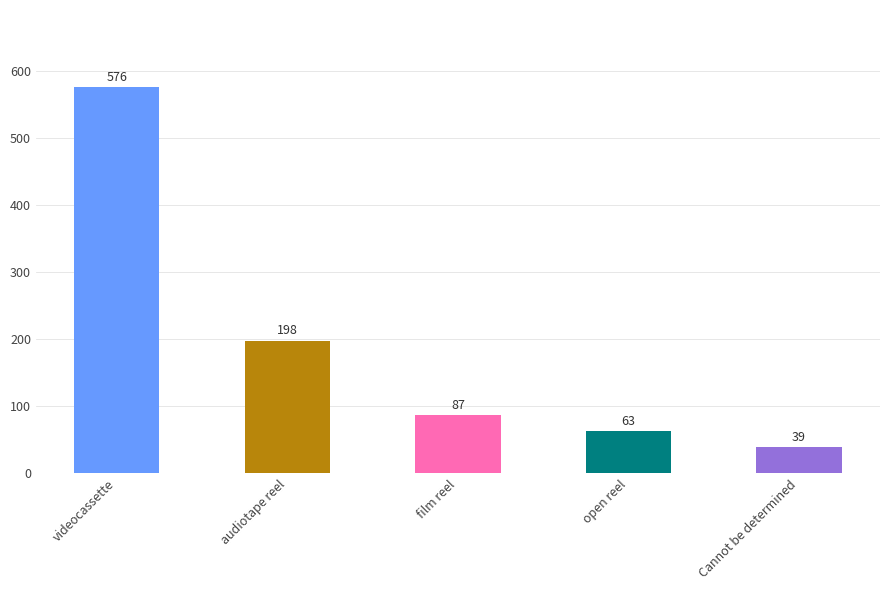

What is the label of the 4th bar from the left?

open reel